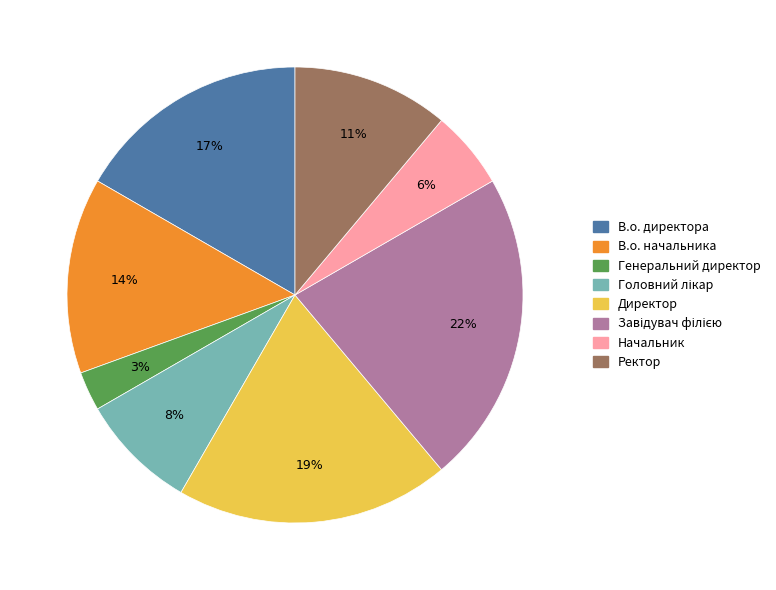

Is there a majority slice in this chart?

No